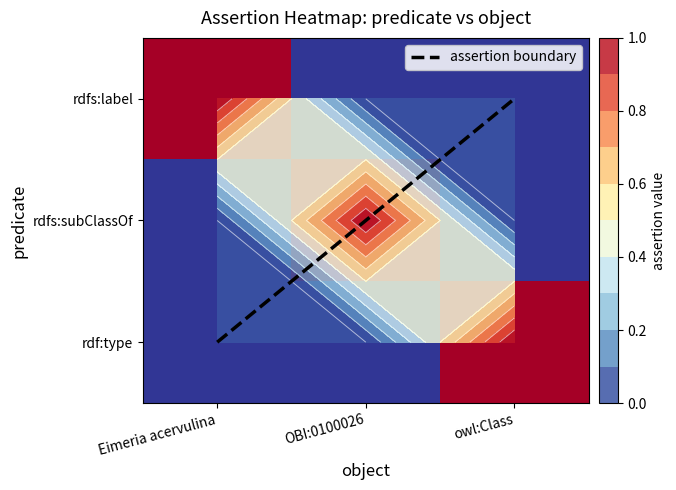

How many rdf:type values are between 0 and 1?

3